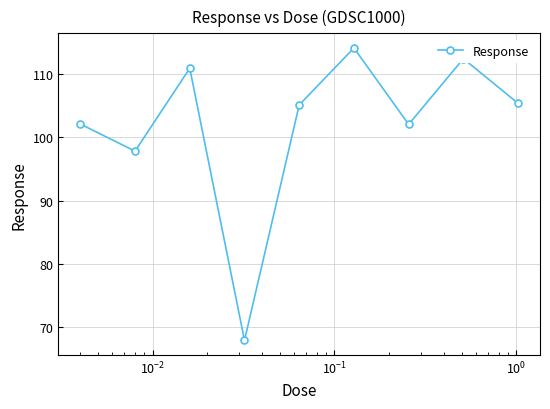

What is the value of the 9th point from the left?

105.4